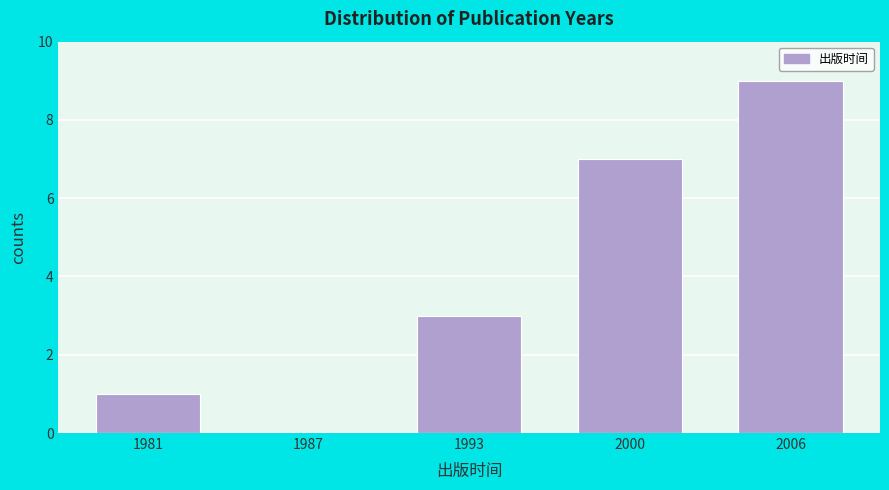

Reading left to right, list all the values displayed in this chart.

1981=1	1987=0	1993=3	2000=7	2006=9